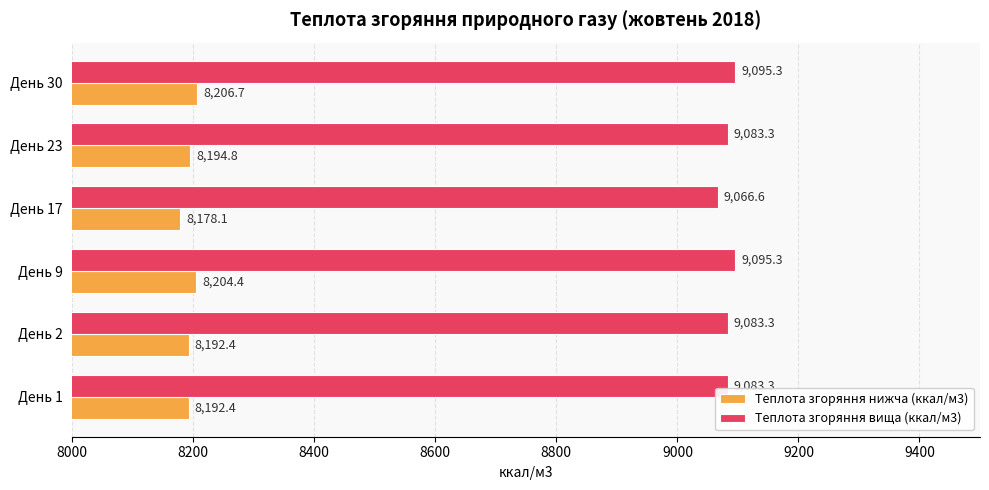

What are all the series names shown in the legend?

Теплота згоряння нижча (ккал/м3), Теплота згоряння вища (ккал/м3)